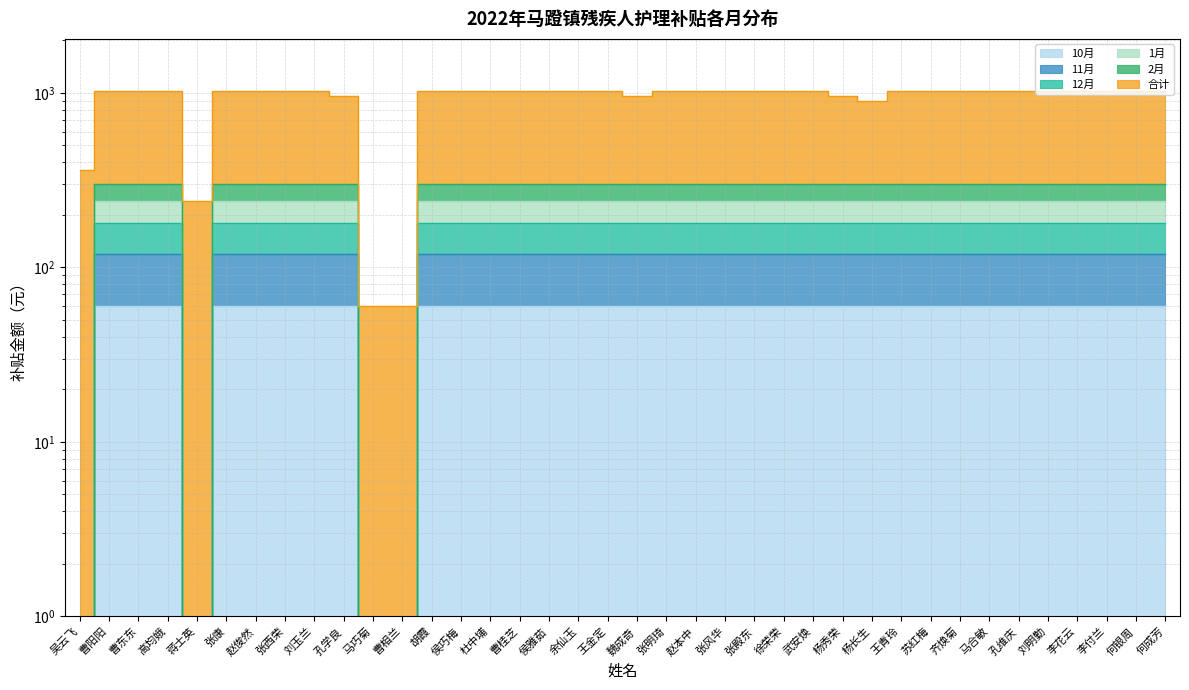

List the labels in order of 2月 value, smallest first.

吴云飞, 蒋士英, 马巧菊, 曹相兰, 曹阳阳, 曹东东, 高均娥, 张康, 赵俊然, 张西荣, 刘玉兰, 孔学良, 胡霞, 侯巧梅, 杜中埔, 曹桂芝, 侯雅茹, 余仙玉, 王金定, 魏成奇, 张明琦, 赵本中, 张风华, 张殿东, 徐荣荣, 武安焕, 杨秀荣, 杨长生, 王青玲, 苏红梅, 齐焕菊, 马合敏, 孔维庆, 刘明勤, 李花云, 李付兰, 何银周, 何成芳